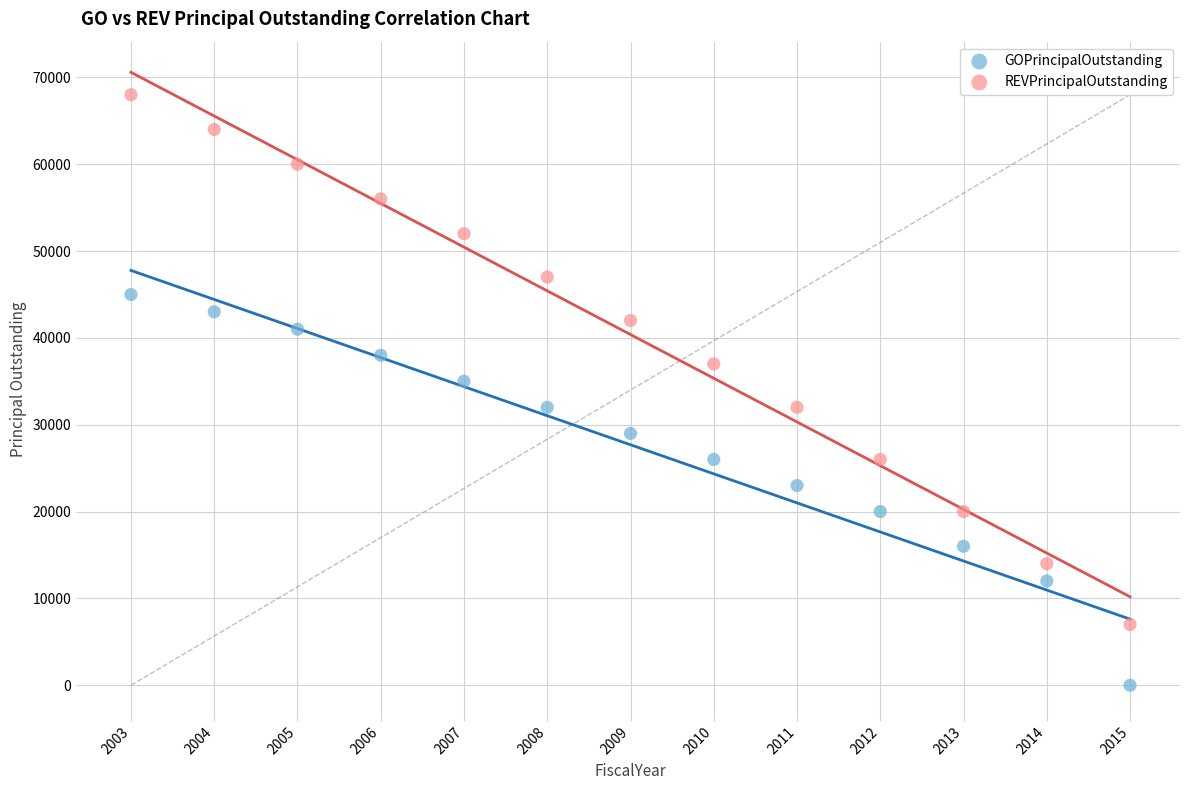

Across all data points, what is the range of X values (max minus min)?

12